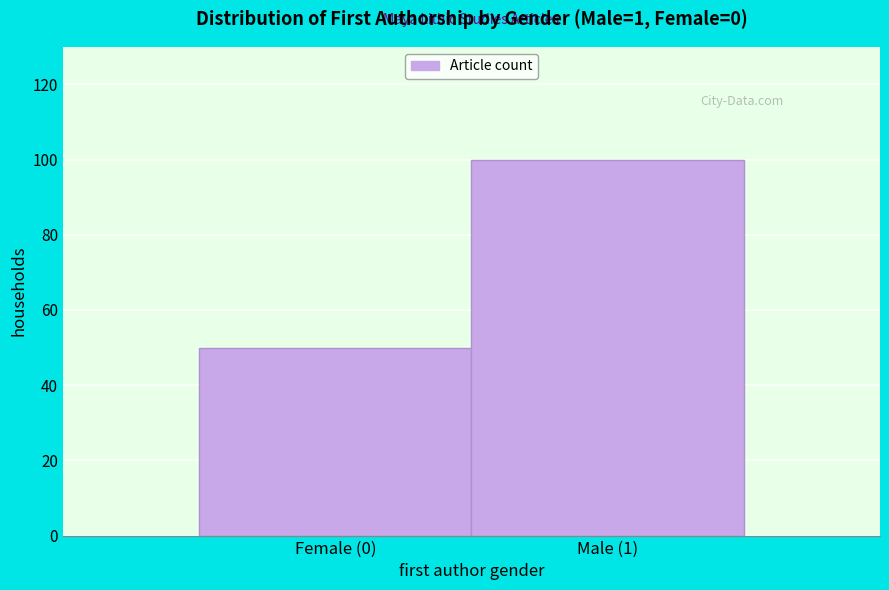

Reading left to right, list all the values displayed in this chart.

Female (0)=50	Male (1)=100